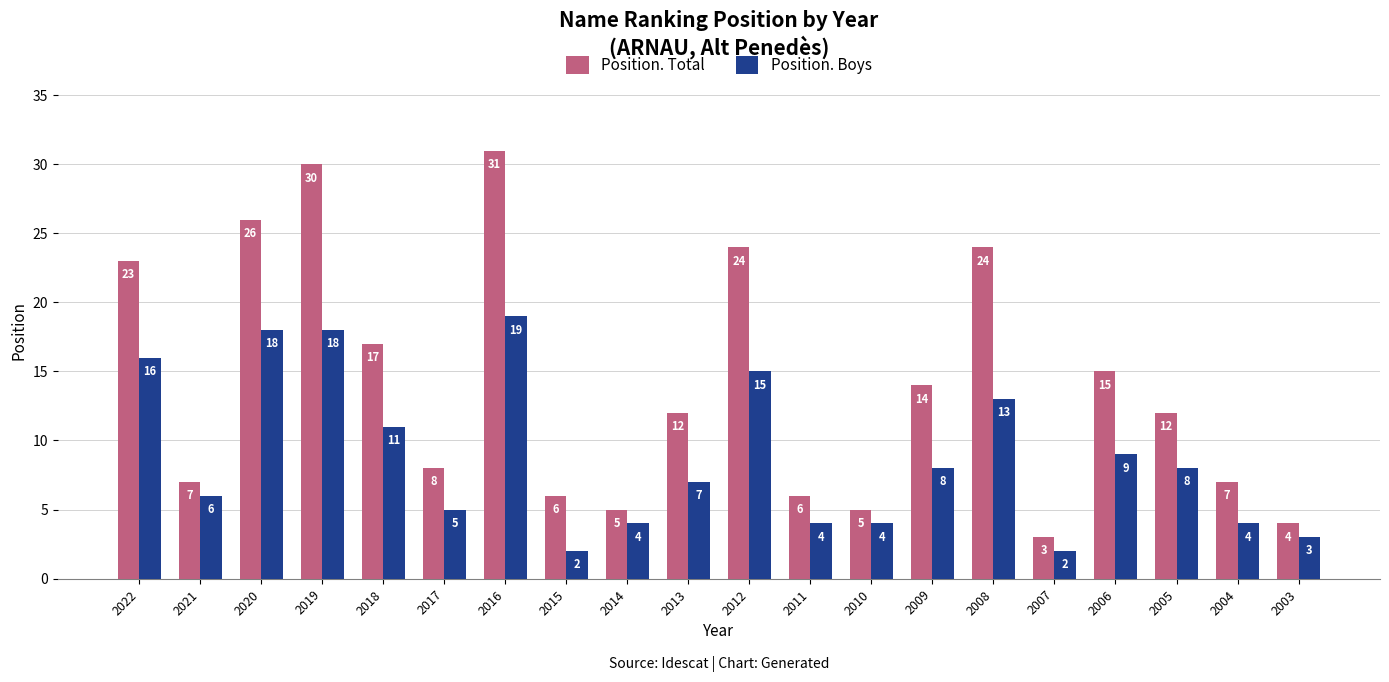

How many bars are there in total?

40